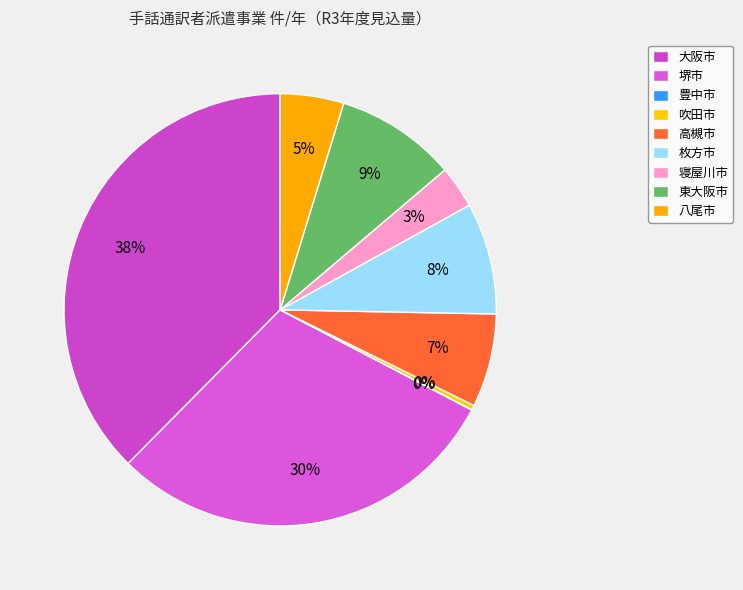

How many segments does this pie chart have?

9